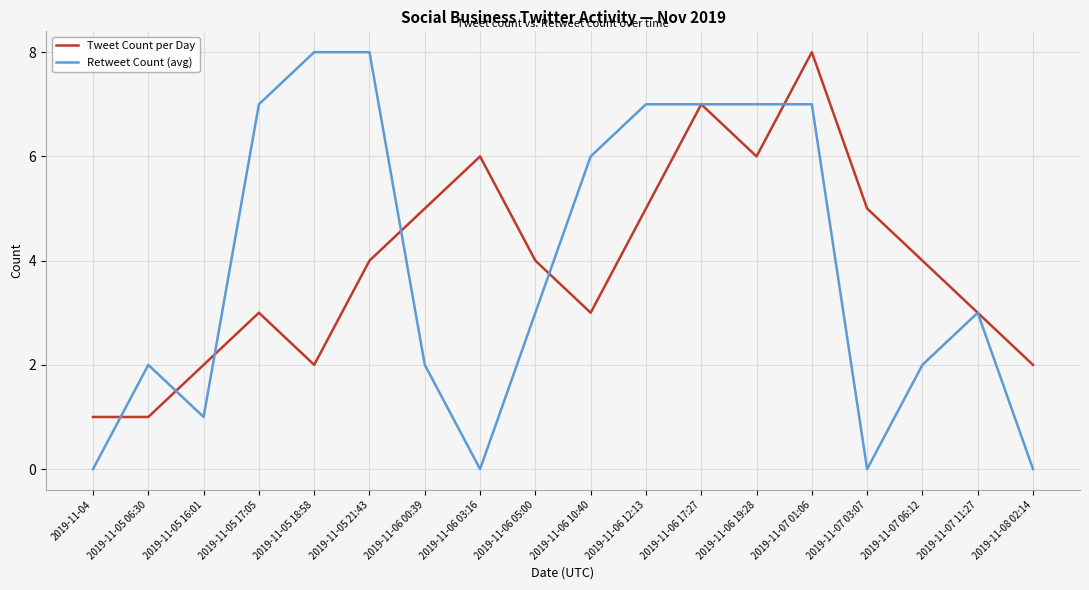

What is the total value across all series at 2019-11-05 17:05?

10